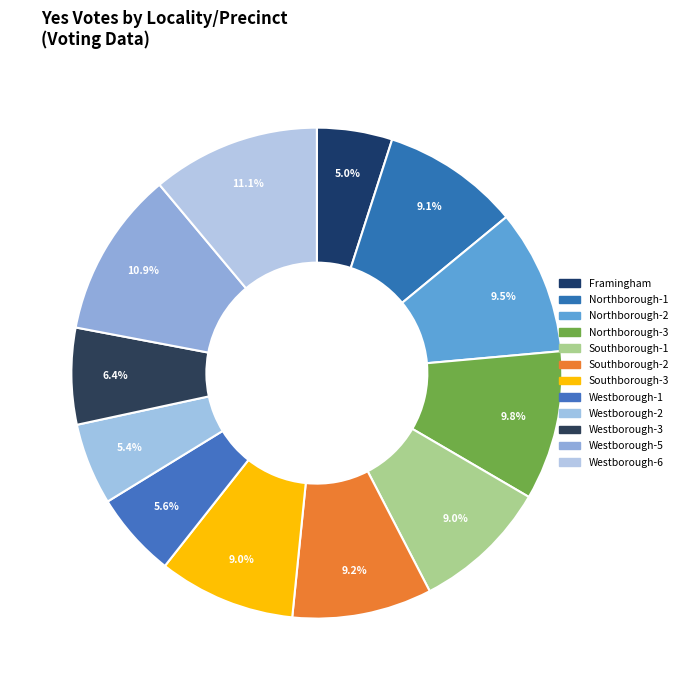

How many slices are in this pie chart?

12